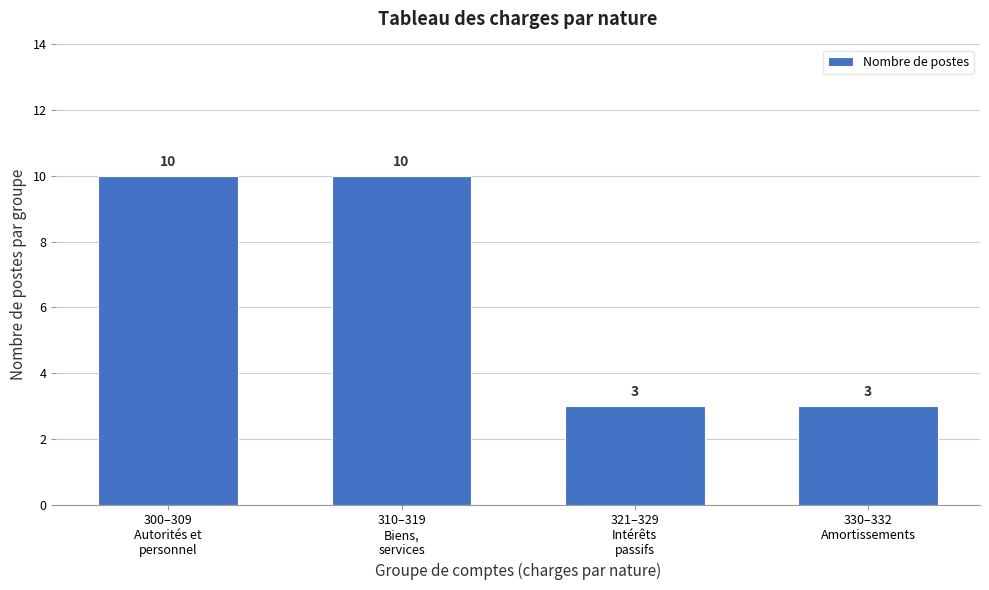

Reading left to right, extract all data points from this chart.

10	10	3	3